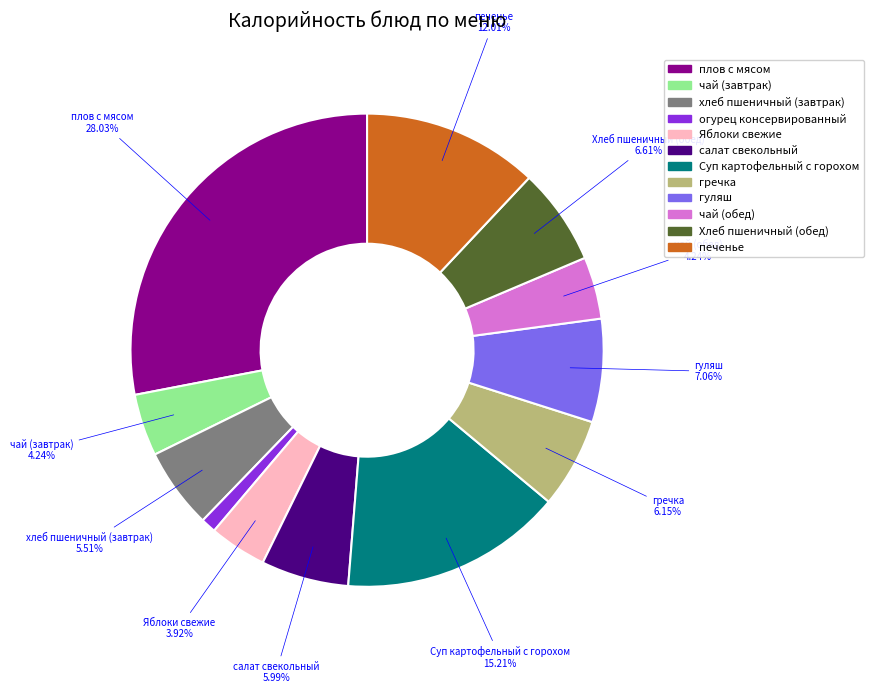

Which slice is the largest?

плов с мясом